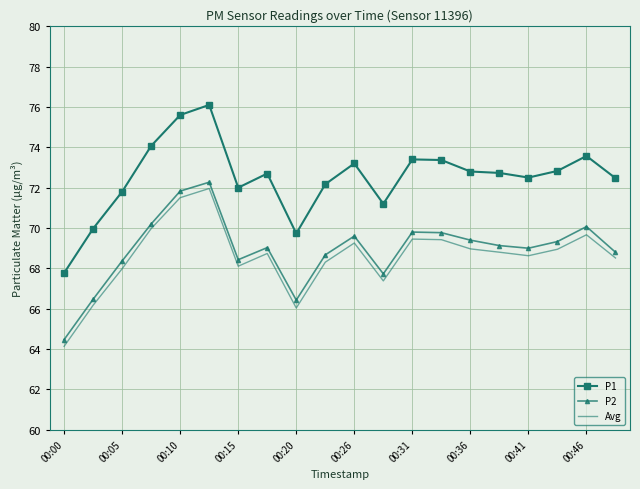

Which series has the widest spread of values?

P1